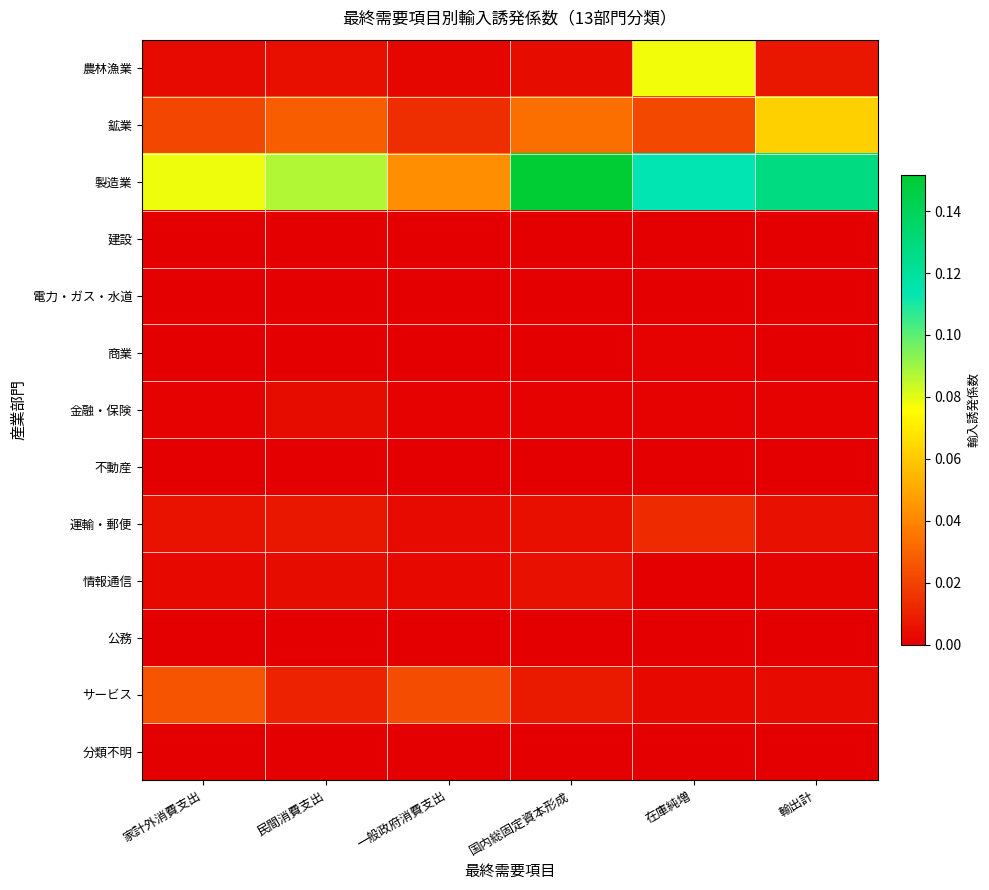

At how many categories does at least one series exceed 0?

6